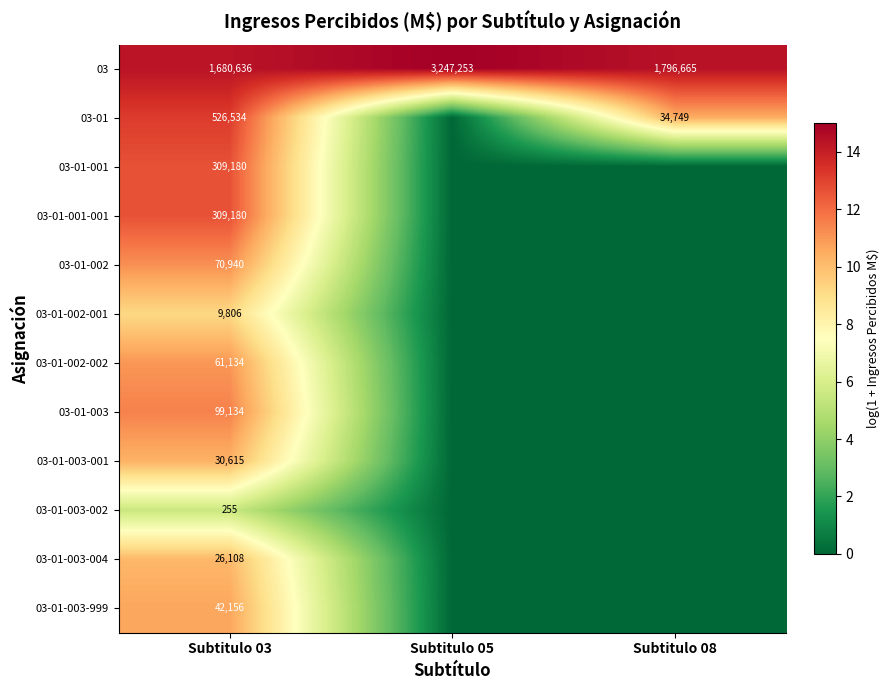

What is the total value across all series at Subtitulo 03?

3165678